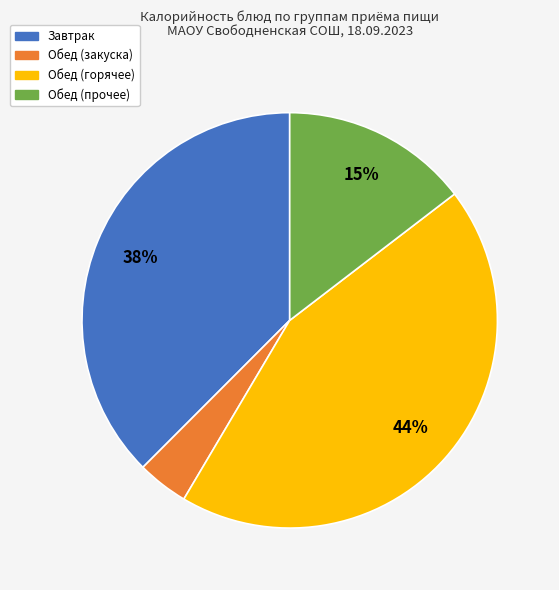

Is there a majority slice in this chart?

No